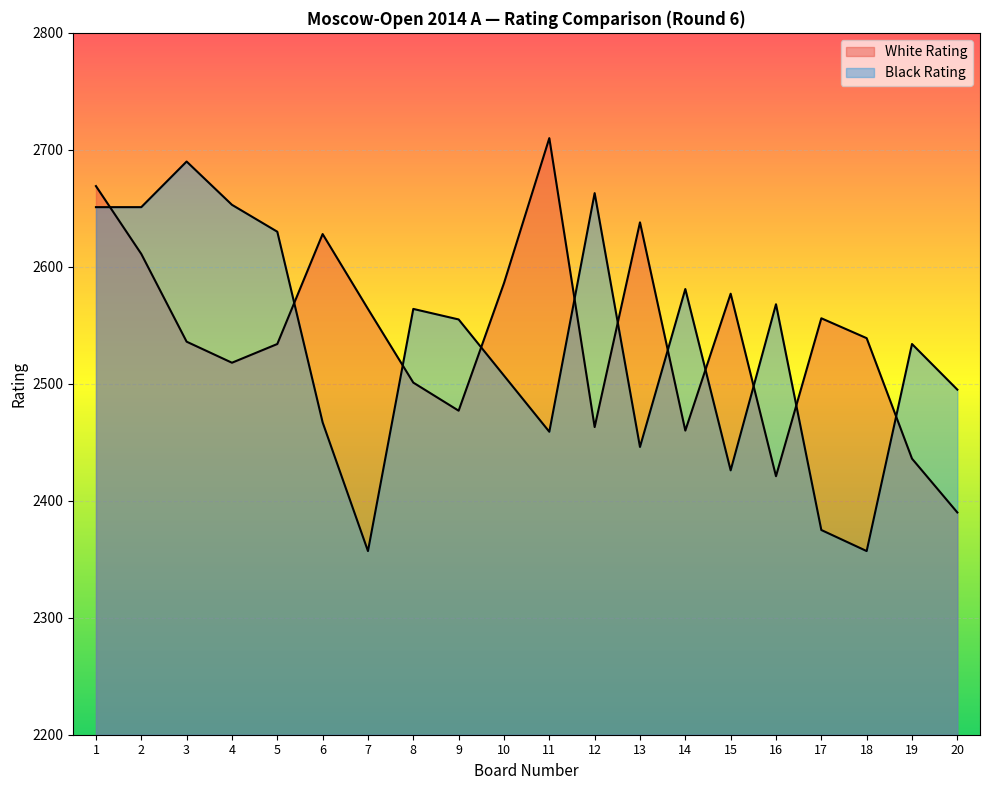

Reading right to left, what are all the values shown in this chart?

White Rating: 20=2390	19=2436	18=2539	17=2556	16=2421	15=2577	14=2460	13=2638	12=2463	11=2710	10=2586	9=2477	8=2501	7=2564	6=2628	5=2534	4=2518	3=2536	2=2611	1=2669
Black Rating: 20=2495	19=2534	18=2357	17=2375	16=2568	15=2426	14=2581	13=2446	12=2663	11=2459	10=2507	9=2555	8=2564	7=2357	6=2467	5=2630	4=2653	3=2690	2=2651	1=2651